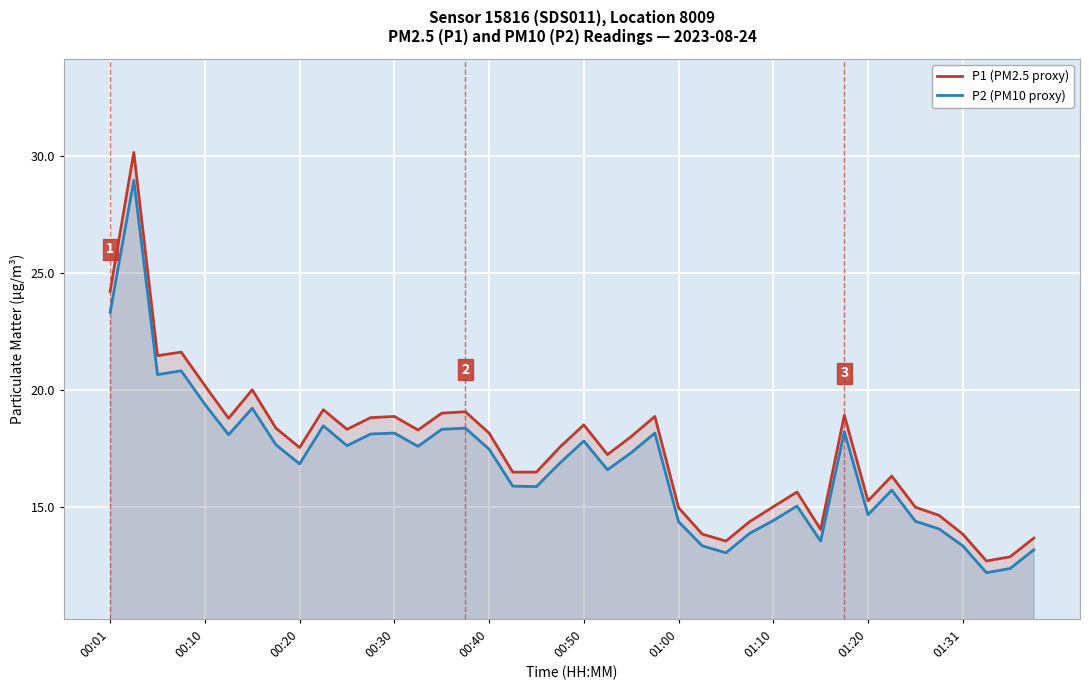

What is the smallest value displayed?

12.2